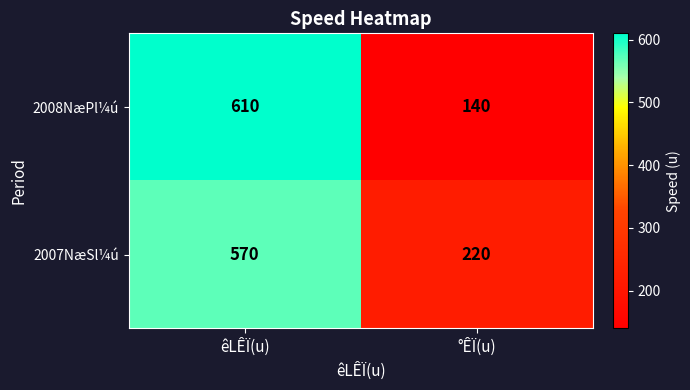

Which series has the largest range (max minus min)?

2008NæPl¼ú